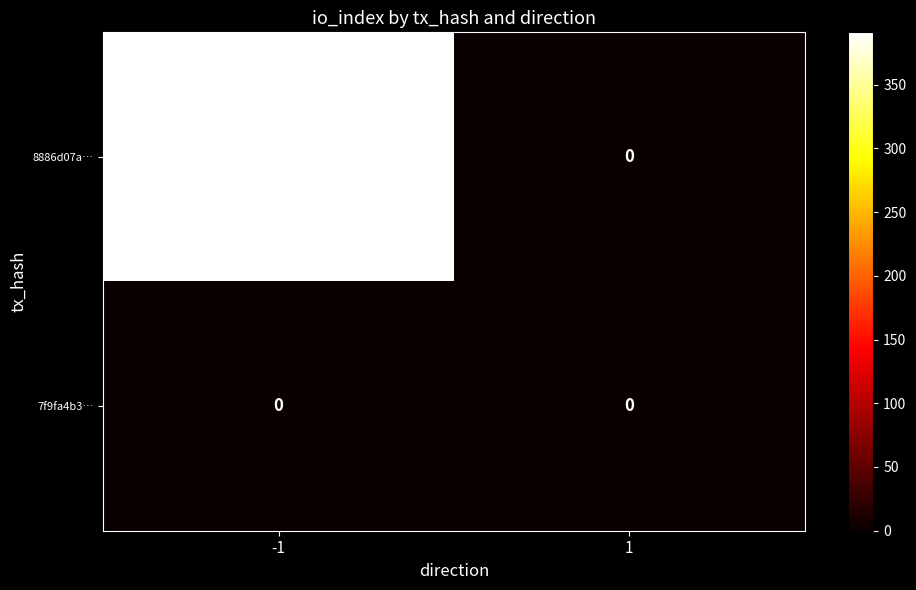

Between -1 and 1, which series saw the biggest shift?

8886d07a…